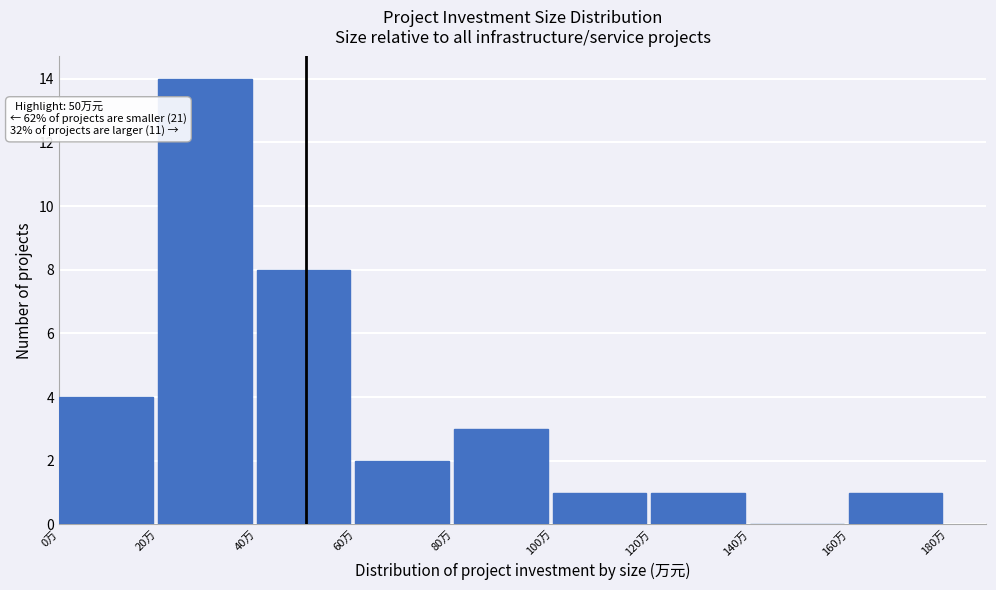

Which range on the x-axis has the tallest bar?

20 to 40